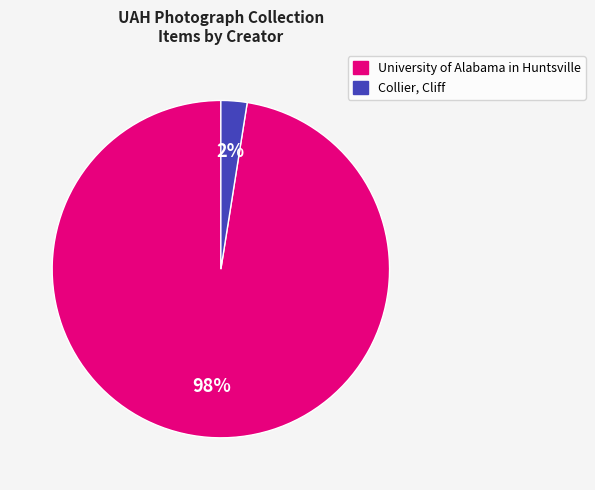

To the nearest percent, what is the combined percentage of University of Alabama in Huntsville and Collier, Cliff?

100%